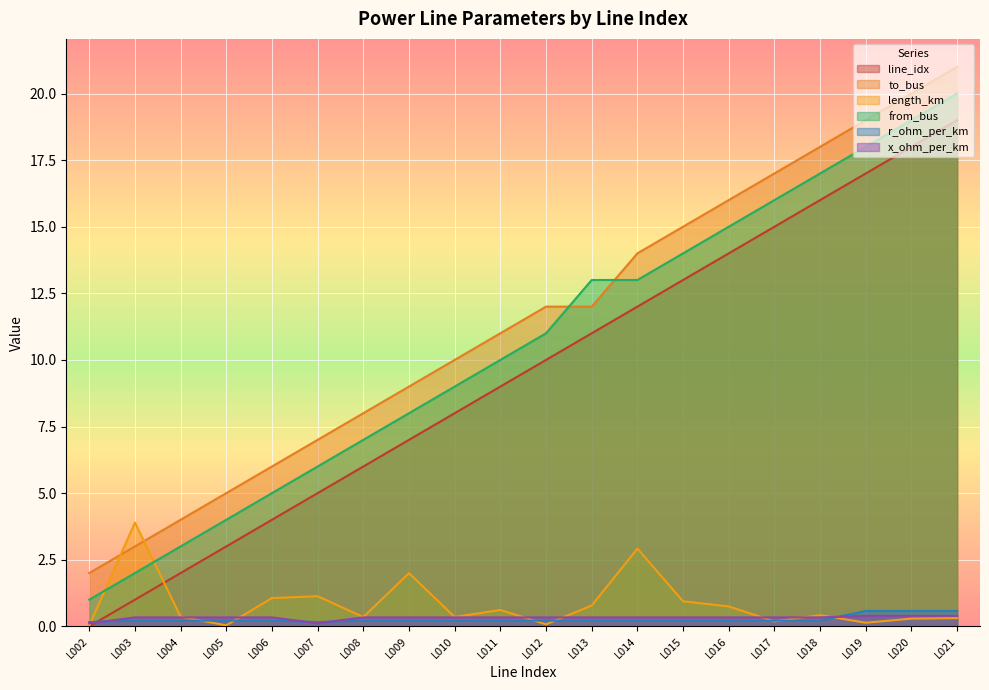

What is the value of the to_bus point at the 19th from the left?

20.0